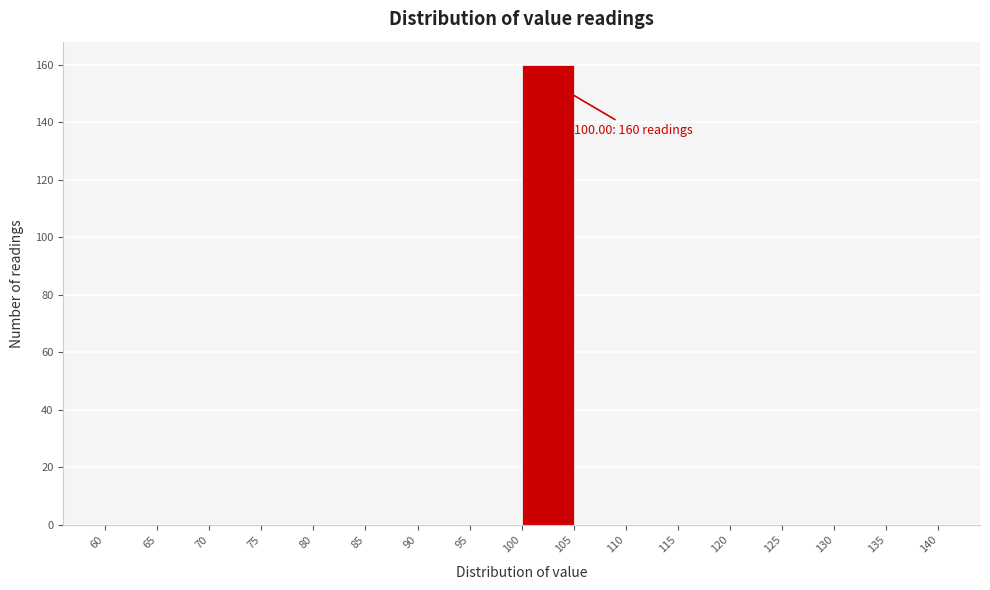

Which range on the x-axis has the tallest bar?

100 to 105